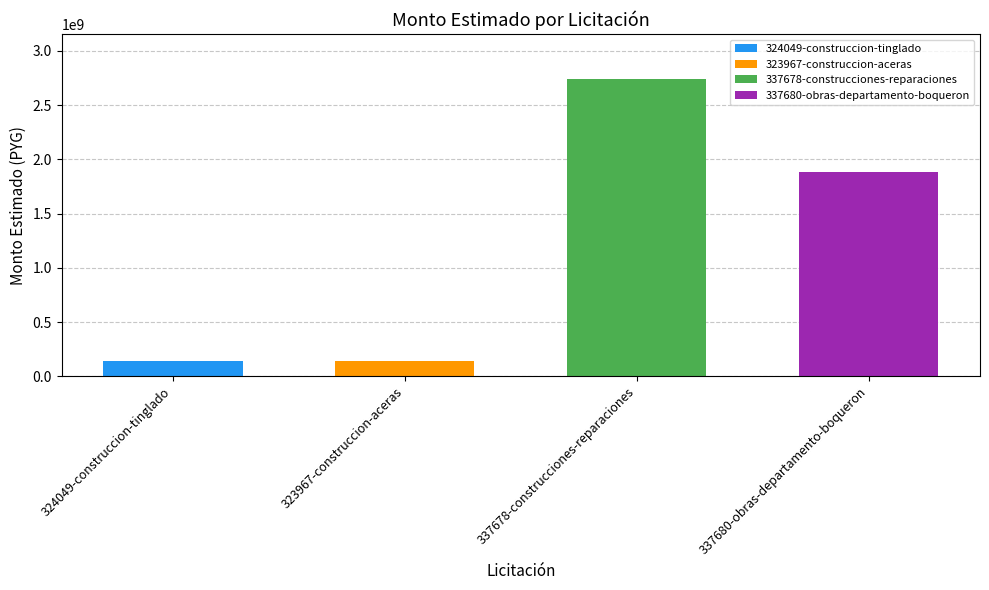

What is the sum of all values?

4910085900